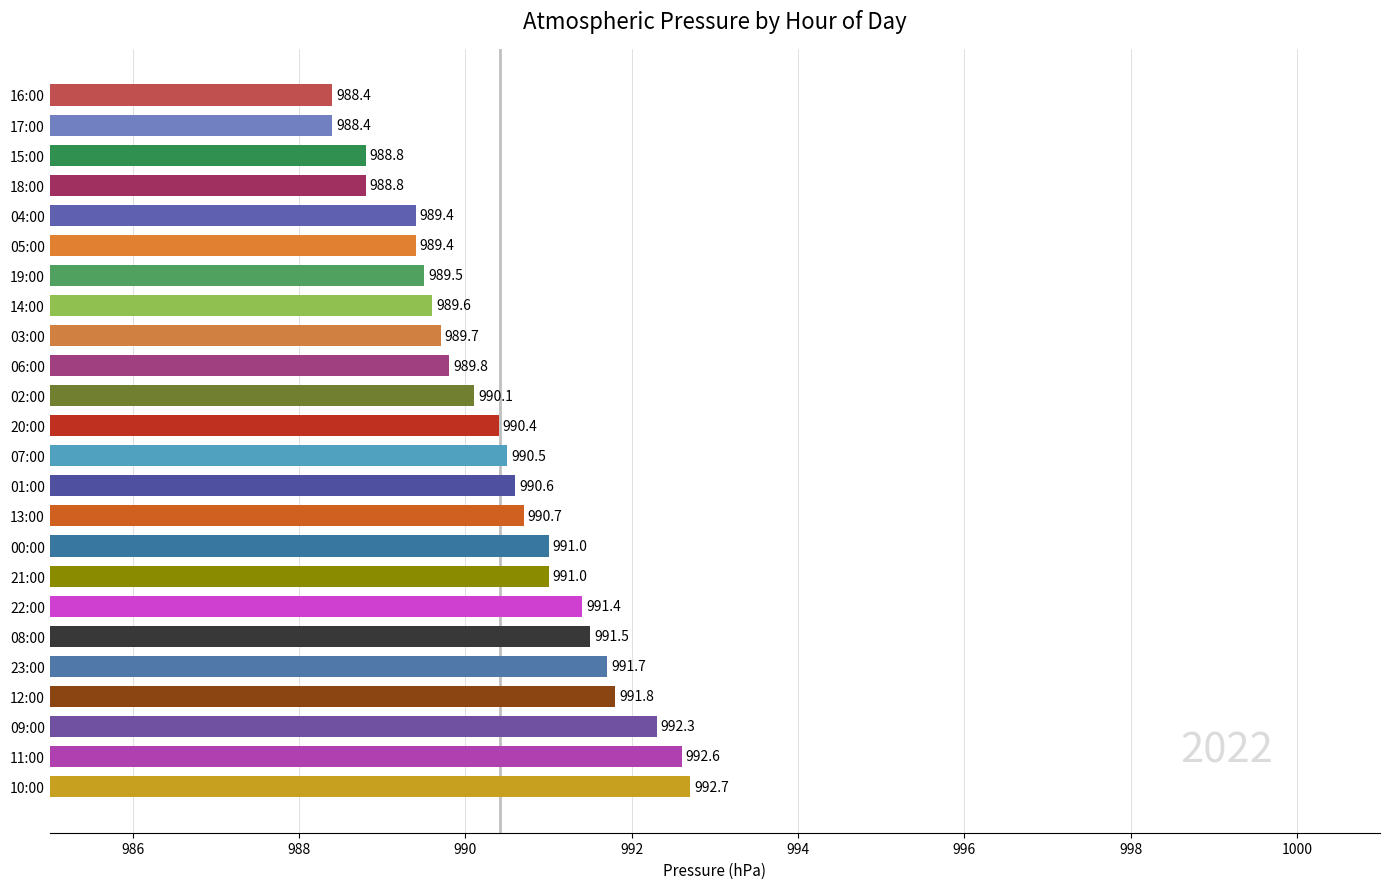

Read the value at 17:00.

988.4